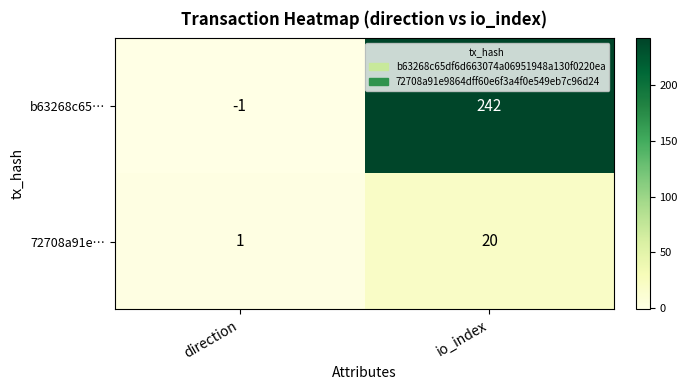

Where is b63268c65… nearest to the value 120?

direction